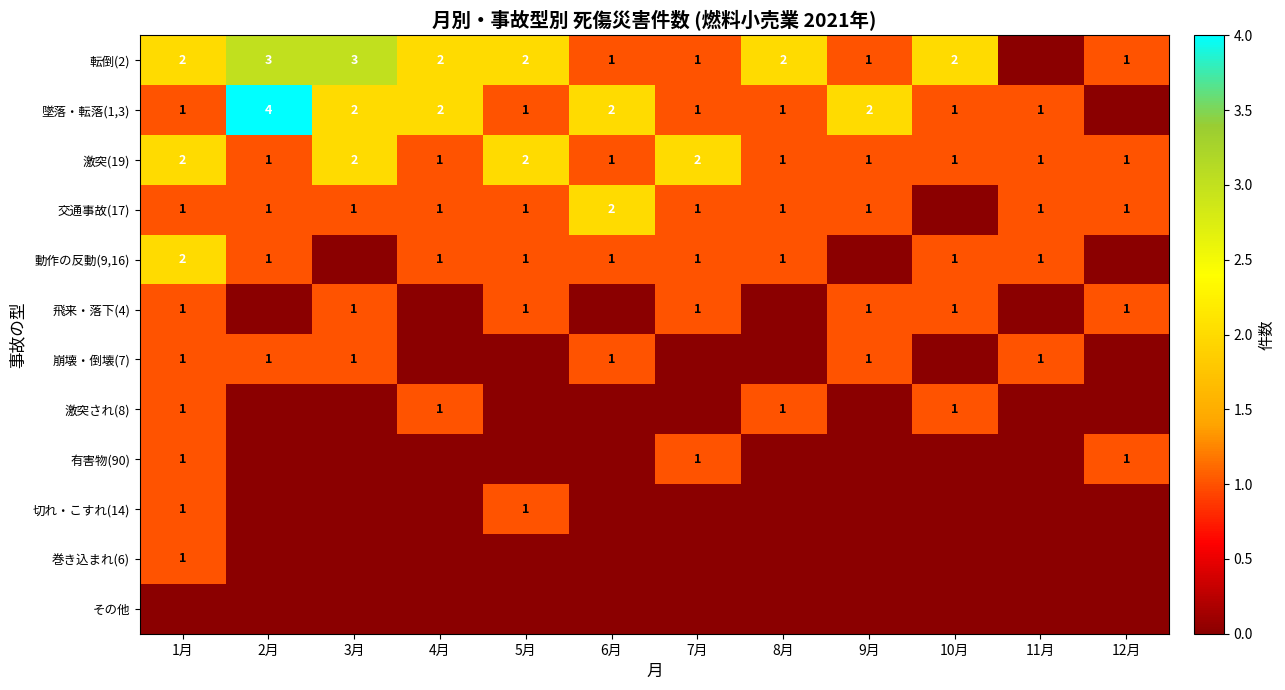

Is it true that 激突(19) equals 1 at 4月?

True